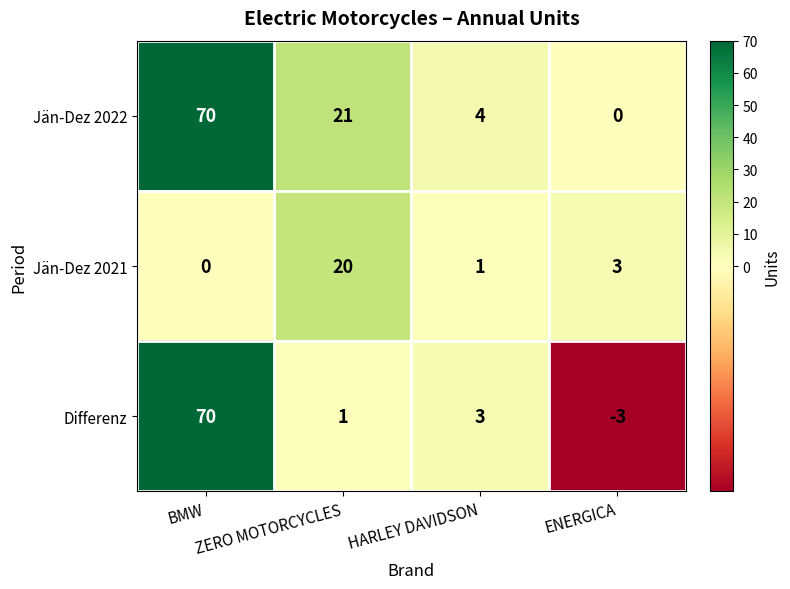

Which series has the widest spread of values?

Differenz